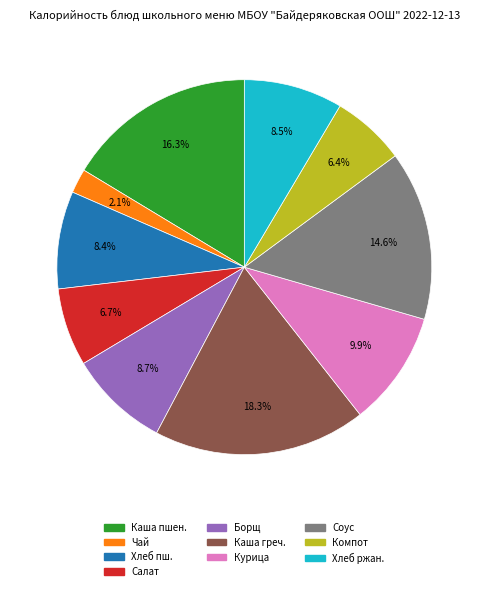

Is there a majority slice in this chart?

No